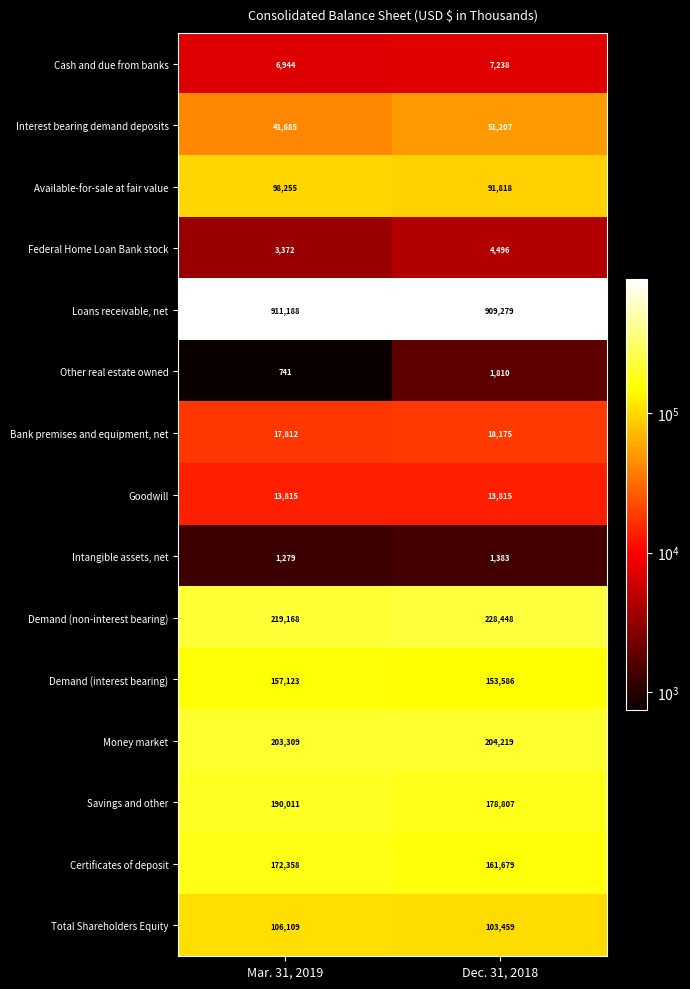

Which series has the largest range (max minus min)?

Savings and other